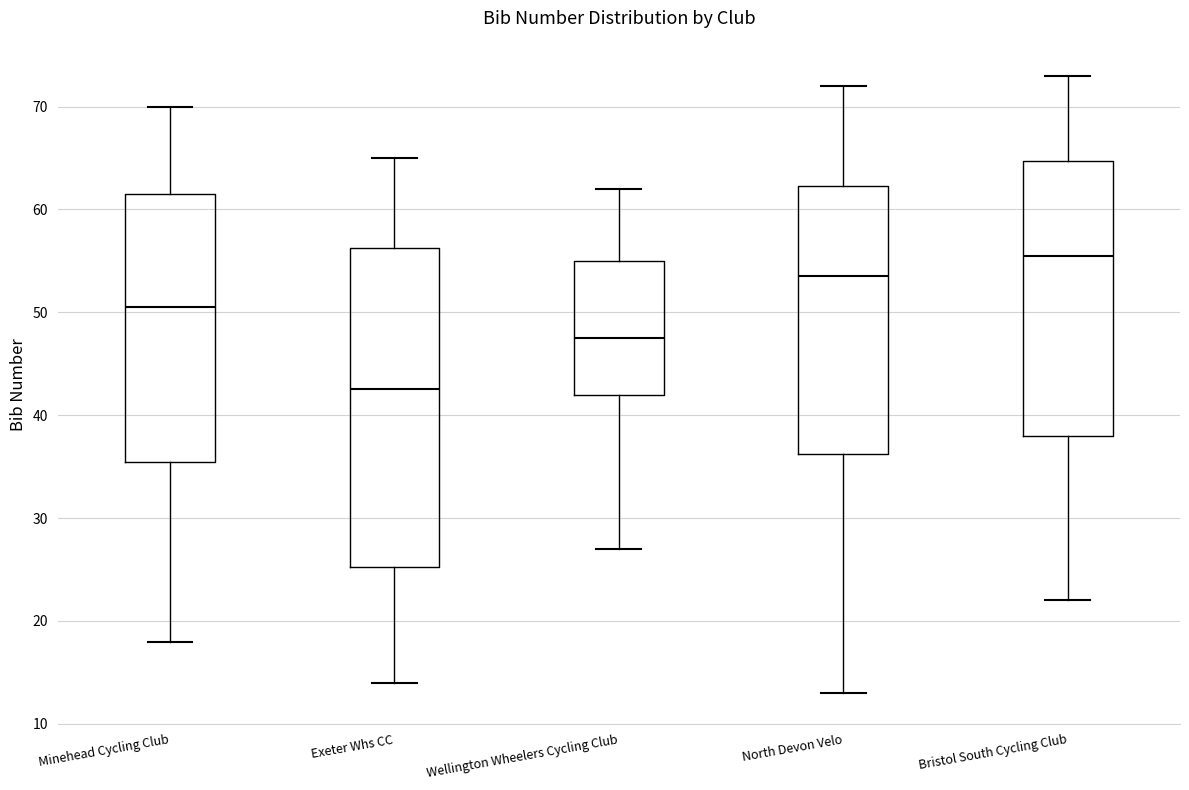

Which box is the tallest, from its lower edge to its upper edge?

Exeter Whs CC